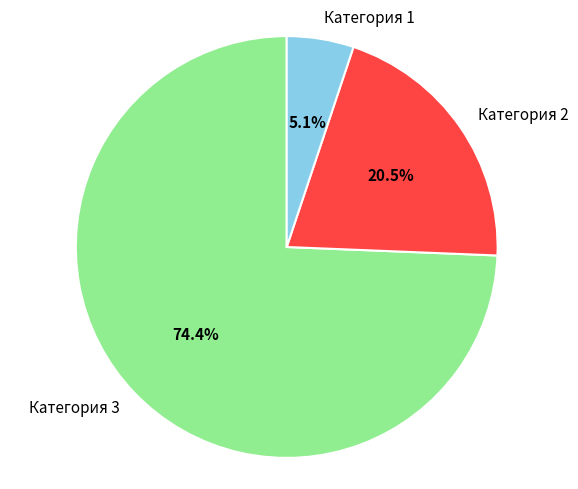

Rank the categories by value from highest to lowest.

Категория 3, Категория 2, Категория 1